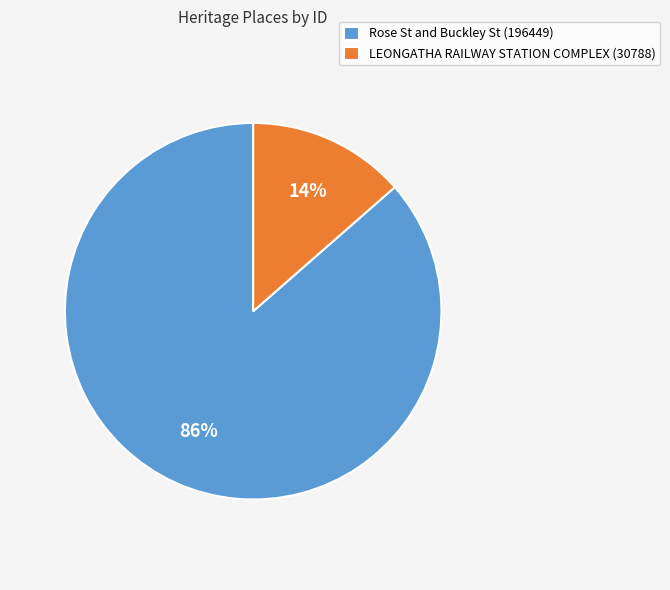

How many slices are in this pie chart?

2